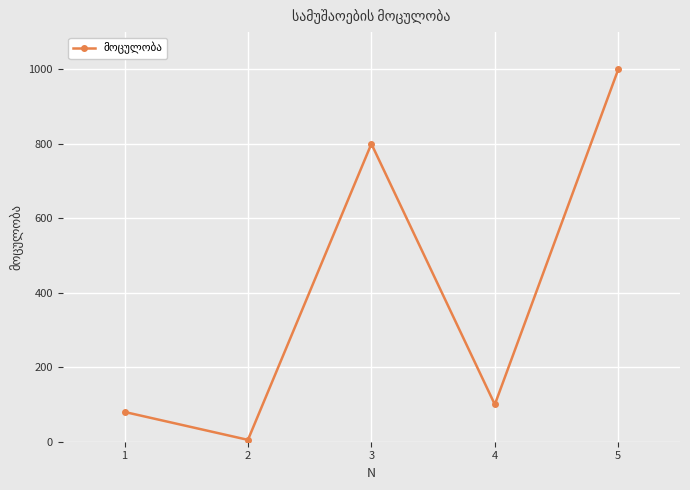

Where is the first local maximum?

3